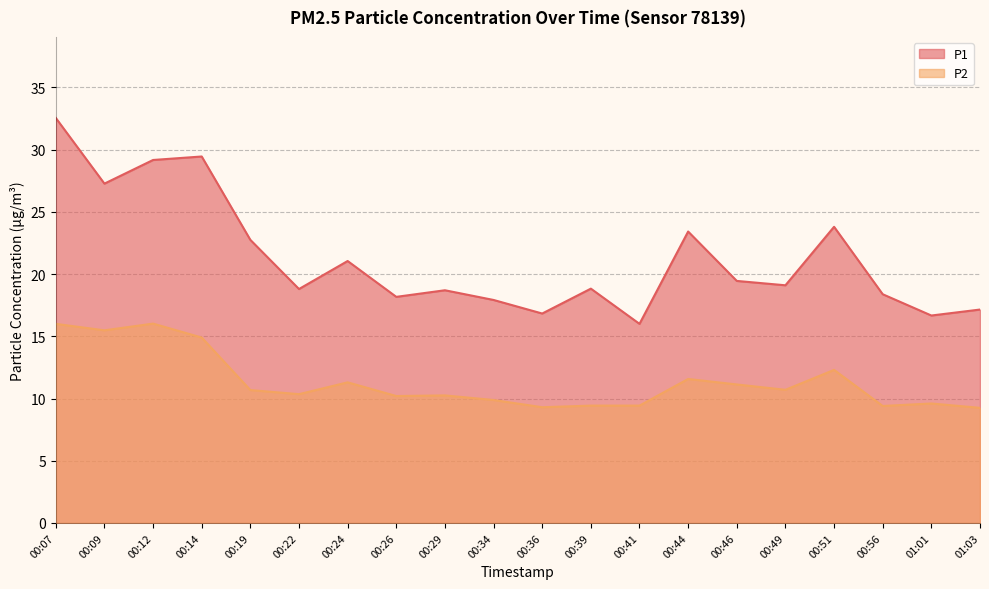

What is the difference between the highest and lowest values at 00:24?

9.8